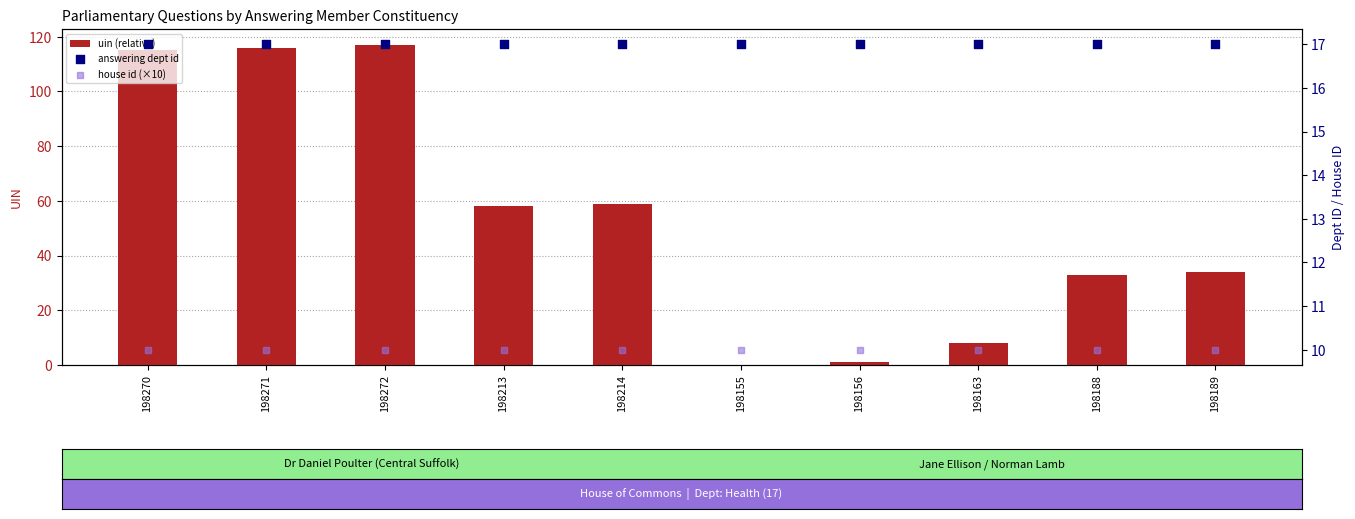

Which series reaches the maximum Y coordinate?

uin (relative)